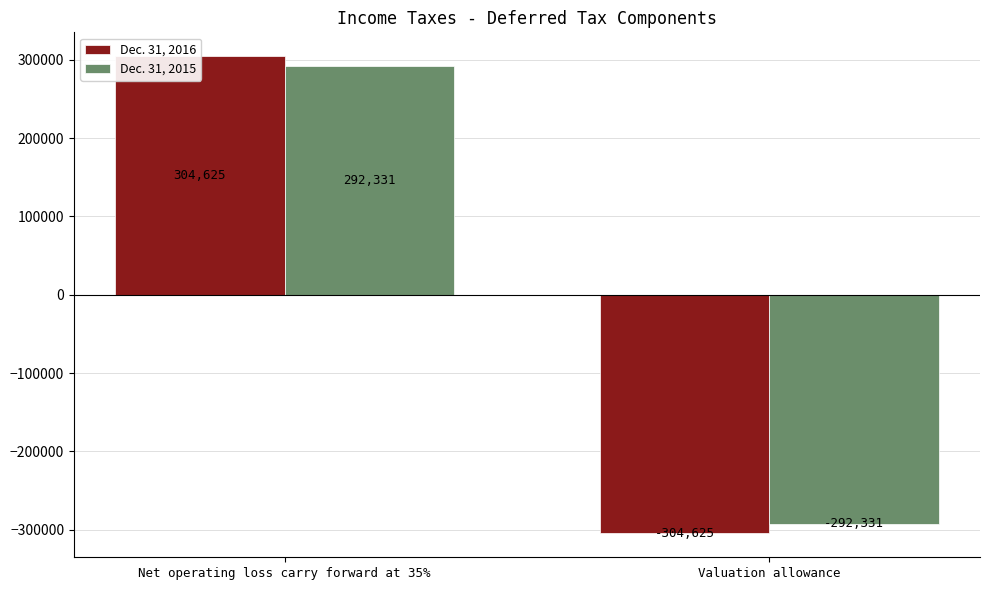

The Dec. 31, 2015 series shows 514992 at Net operating loss carry forward at 35%. True or false?

False